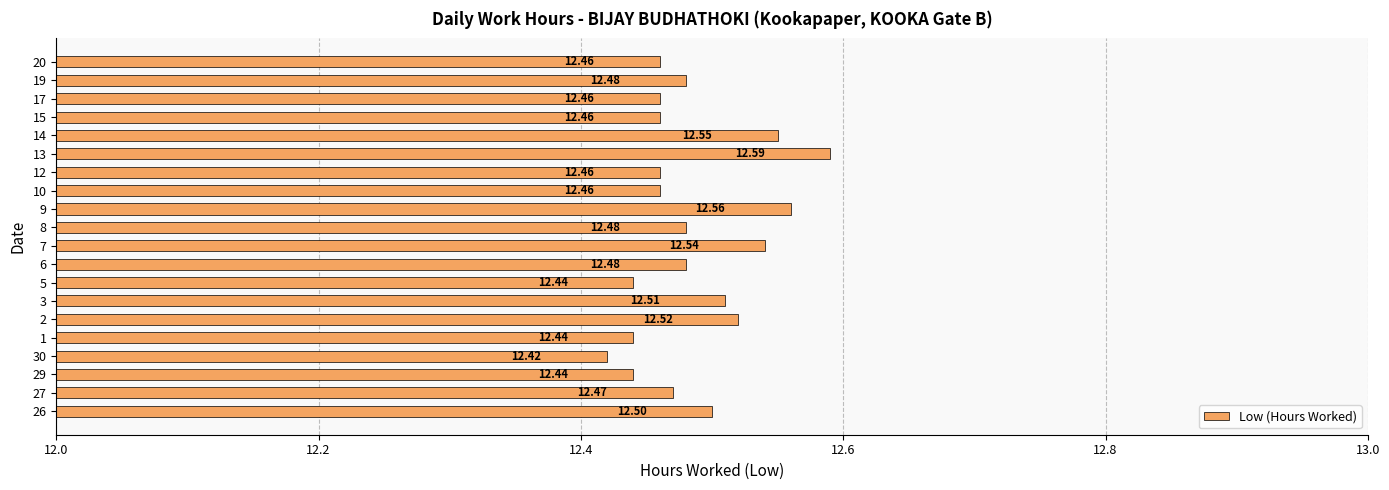

What is the difference between the second highest and minimum values?

0.1